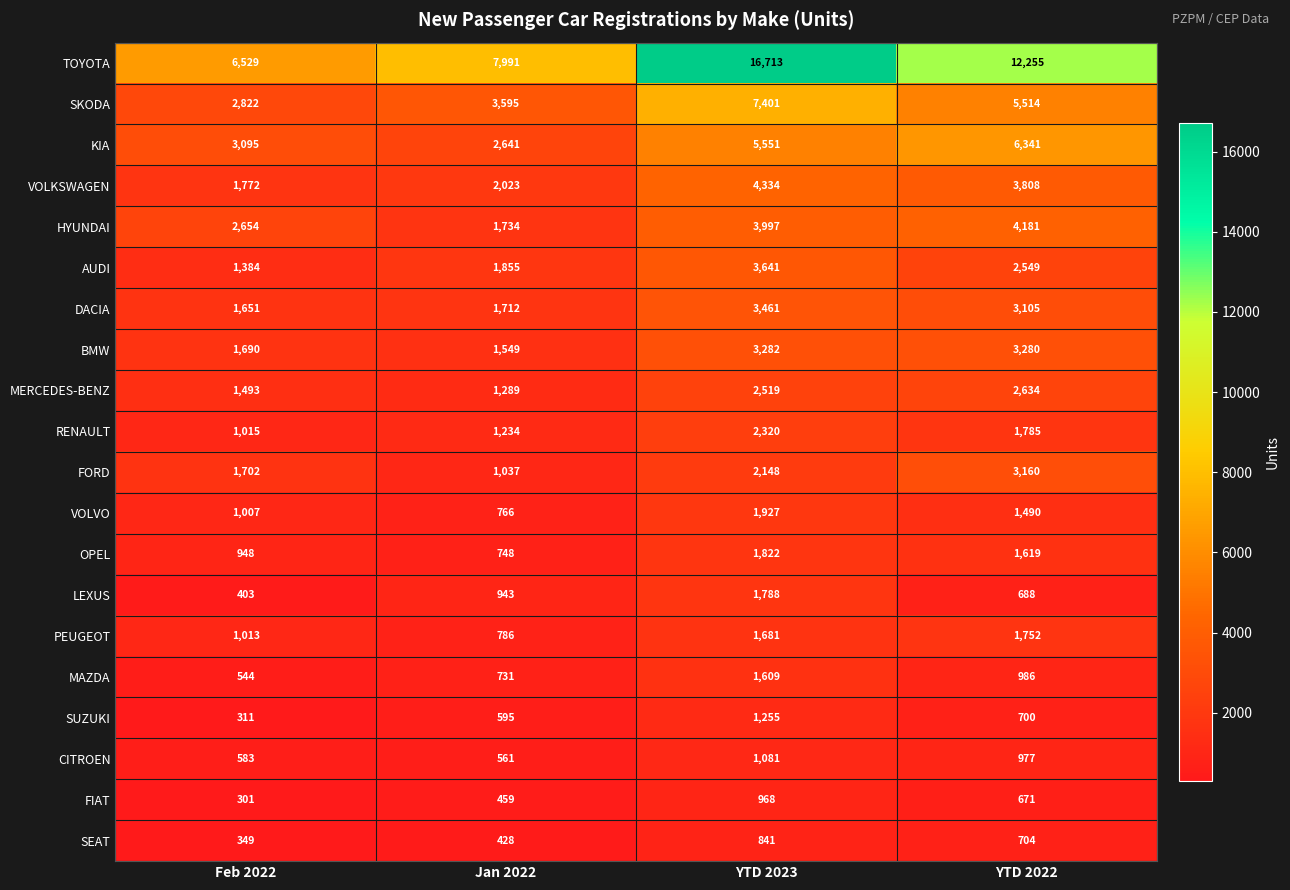

What is the difference between the highest and lowest values at Jan 2022?

7563